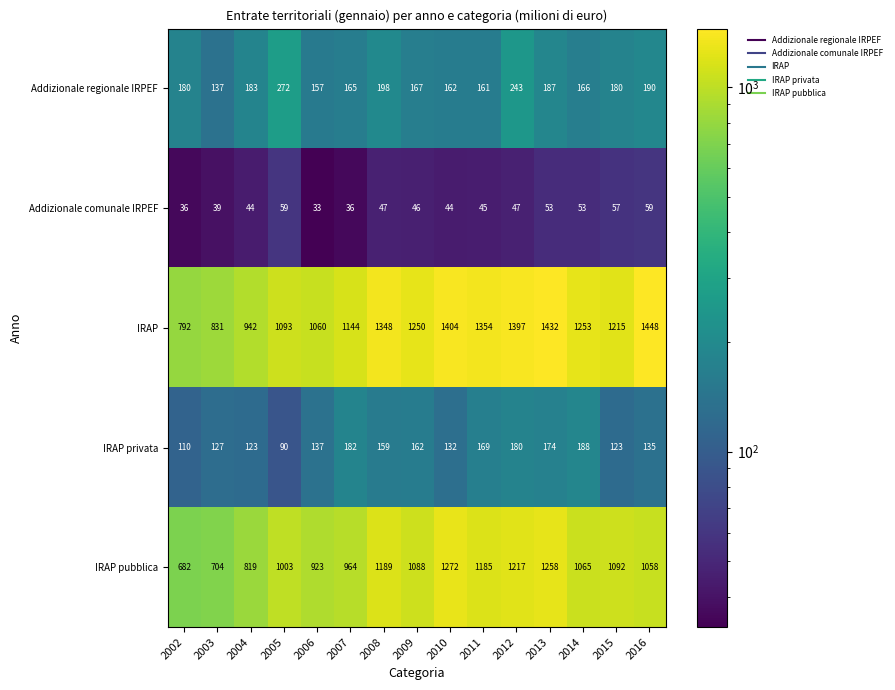

What is the spread (max minus min) of values at 2009?

1204